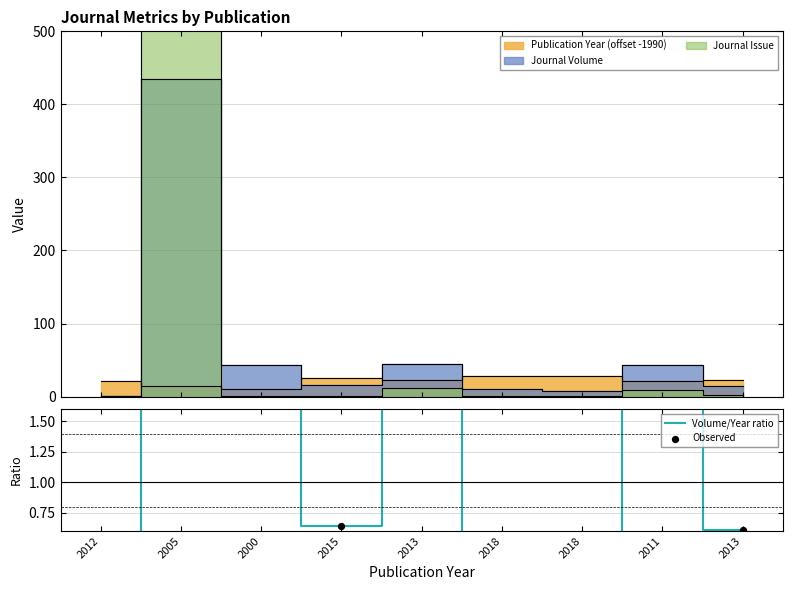

Is the value of Volume/Year ratio at 2018 greater than the value of Observed at 2011?

No